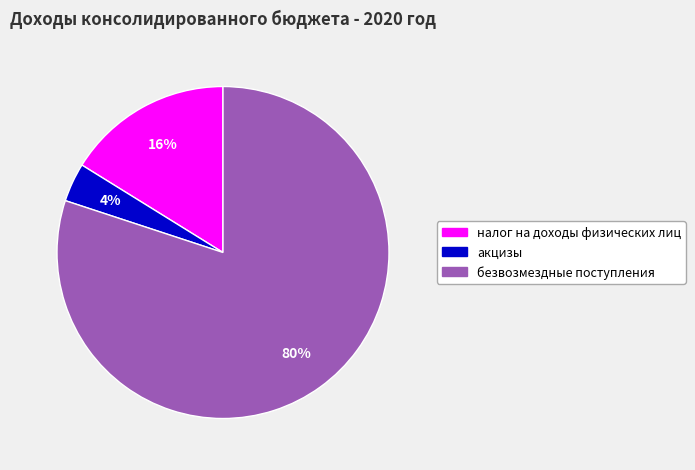

Which category has the smallest portion of the pie?

акцизы